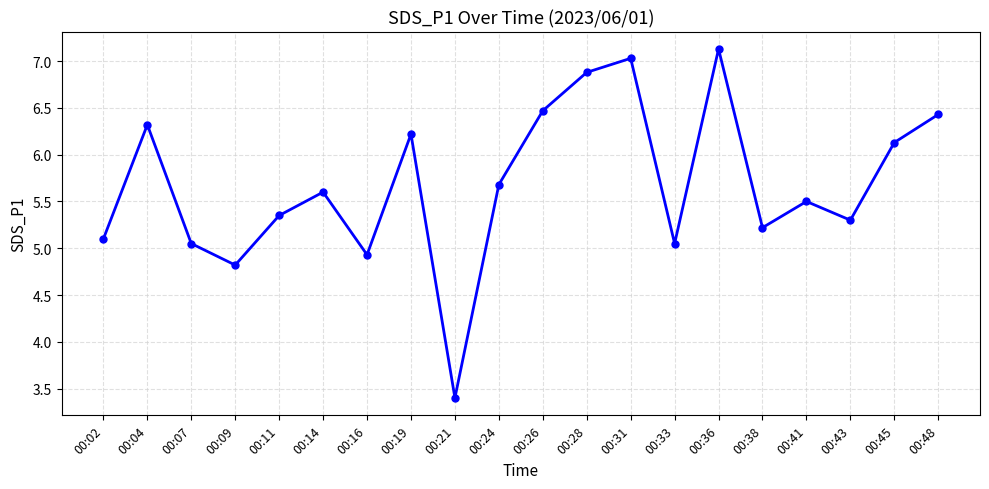

How many interior local valleys (lower than both neighbors) does the data have?

6